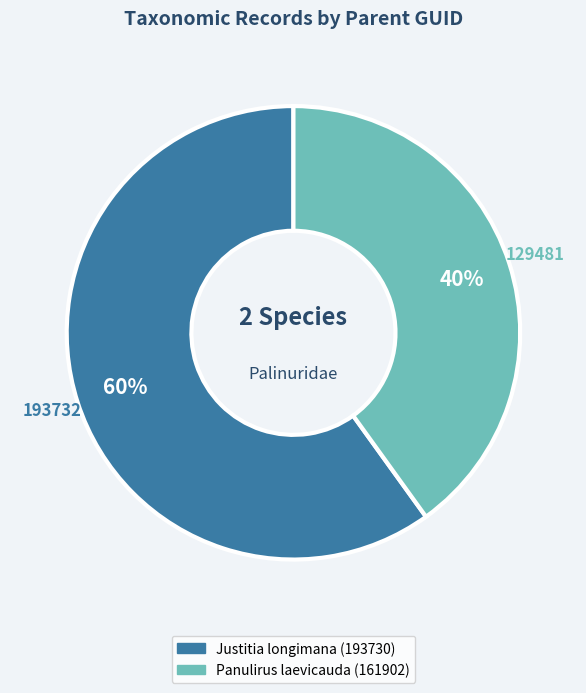

What is the largest slice in the pie chart?

Justitia longimana (193730)